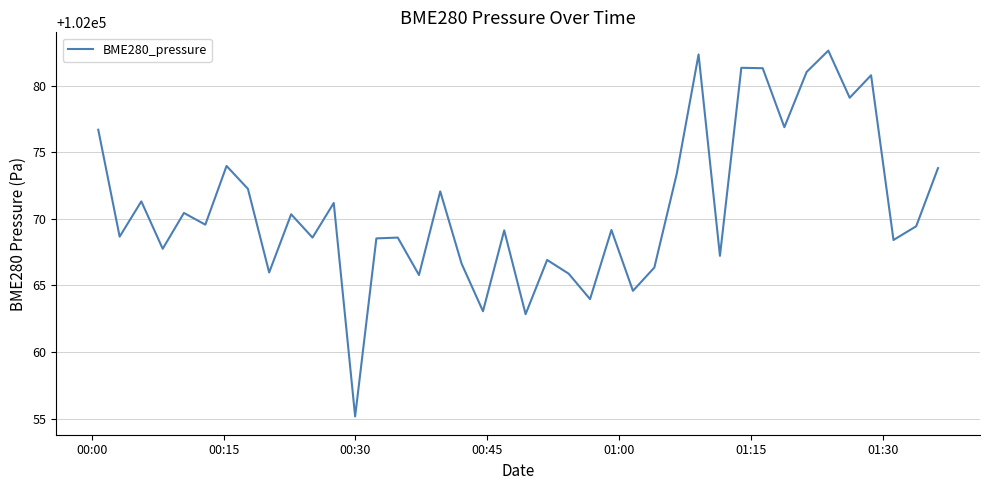

What is the greatest value displayed?

102082.6